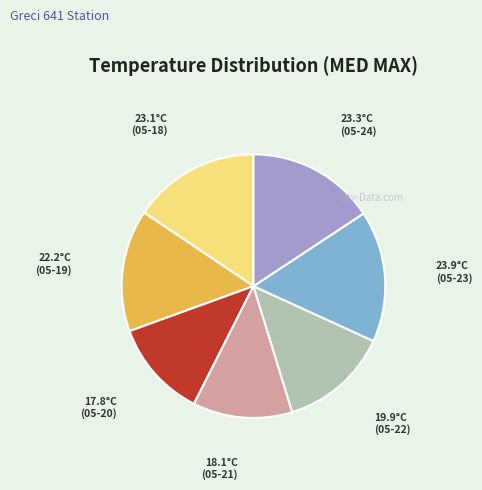

Is there a majority slice in this chart?

No